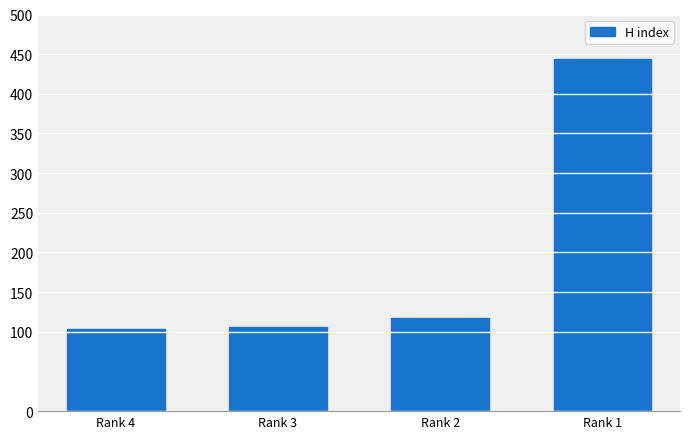

What is the change in value from Rank 4 to Rank 2?

+14